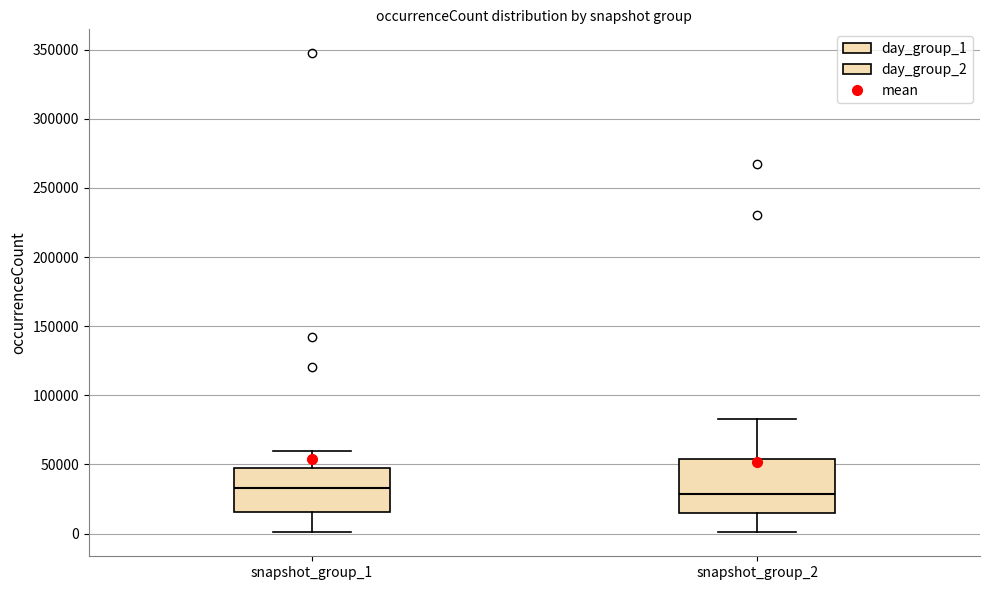

Where does the lower whisker of the box for snapshot_group_1 end on the y-axis? The values are not printed on the chart, so give them approximately, as read against the axis.

0